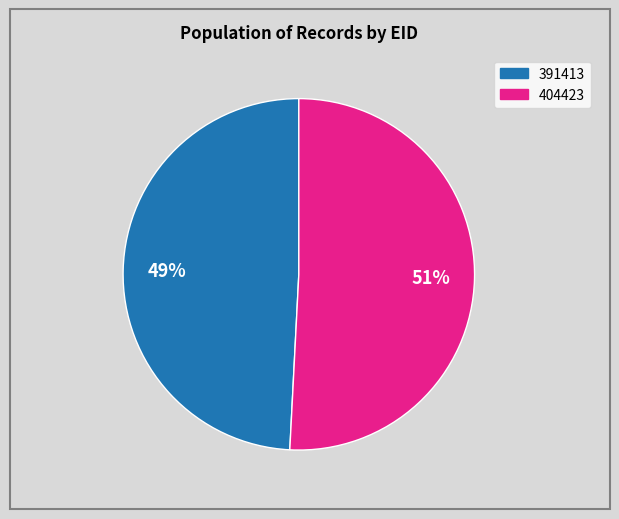

To the nearest percent, what is the combined percentage of 391413 and 404423?

100%